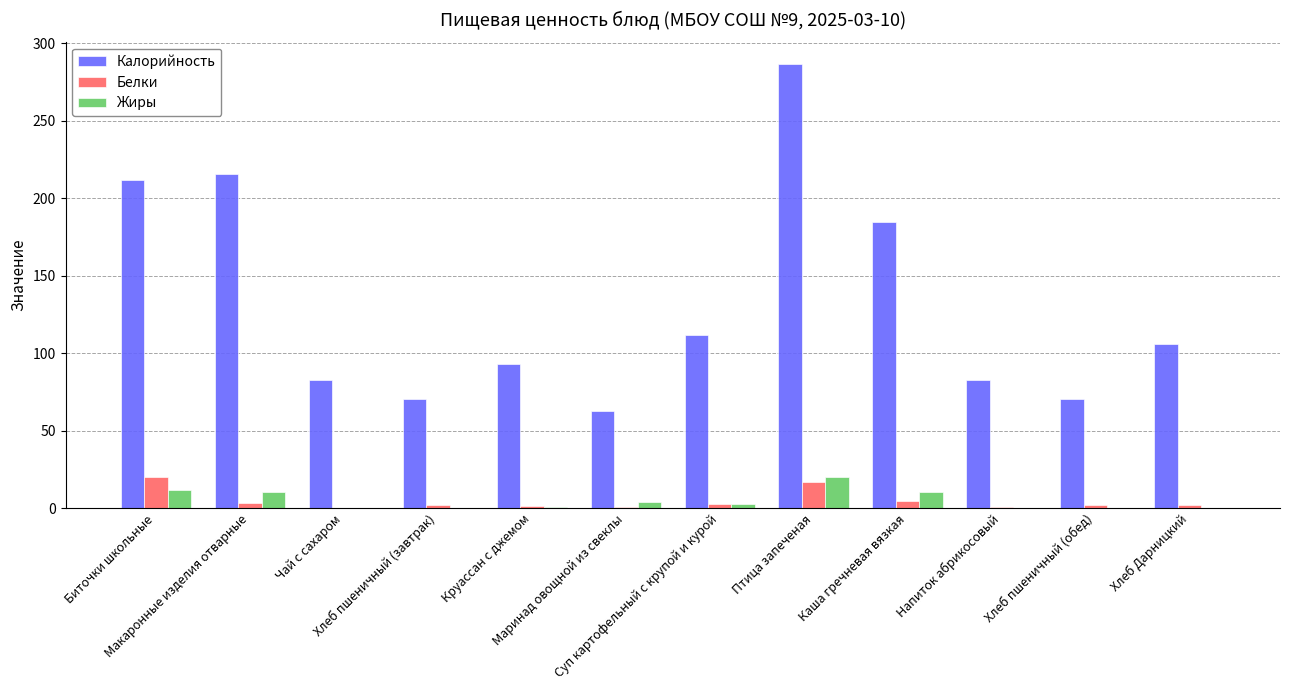

At which label does Жиры reach its peak?

Птица запеченая